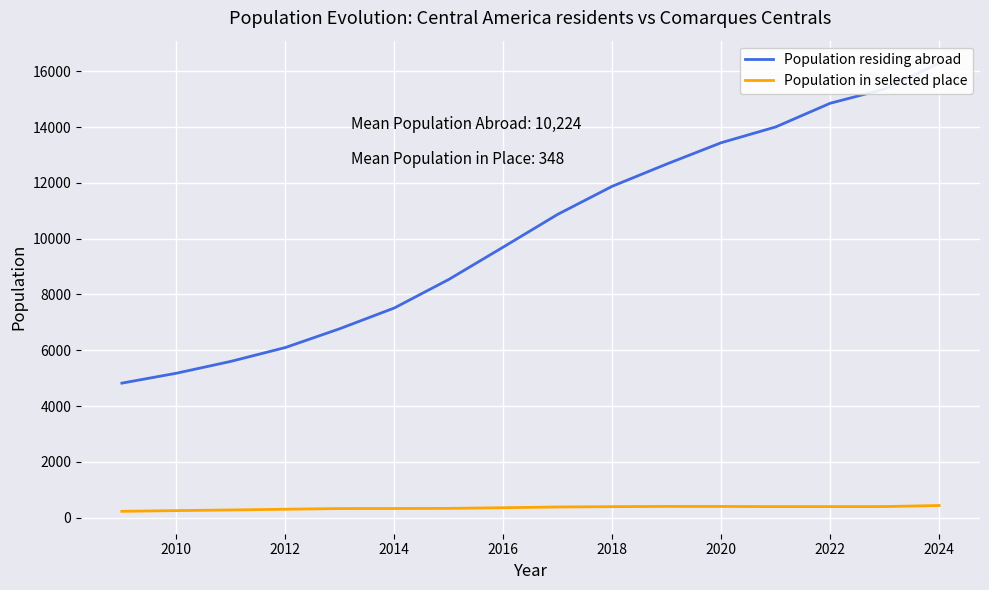

True or false: Population in selected place has a value of 399 at 2020.

True